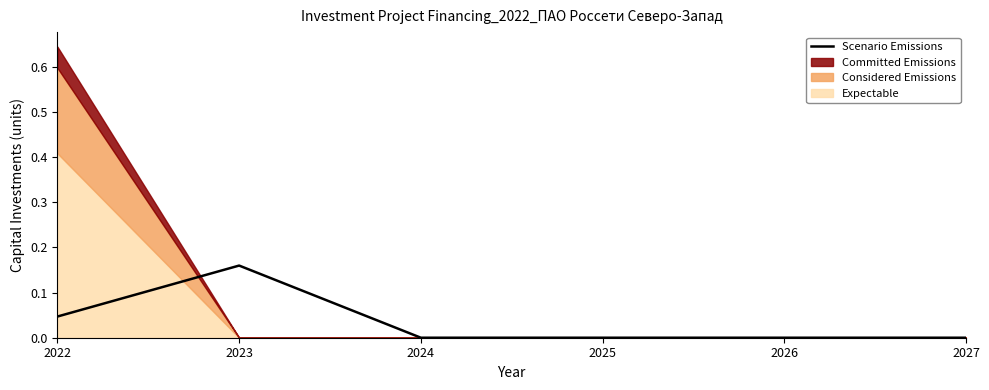

The value of Scenario Emissions at 2027 is 0.1. True or false?

False